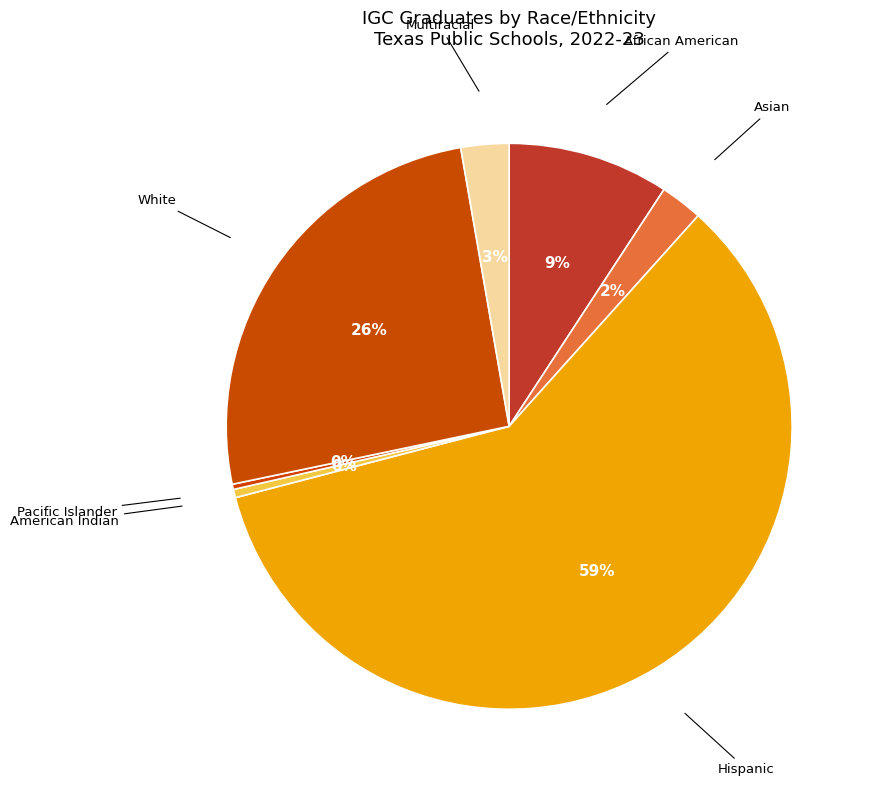

How many slices are in this pie chart?

7